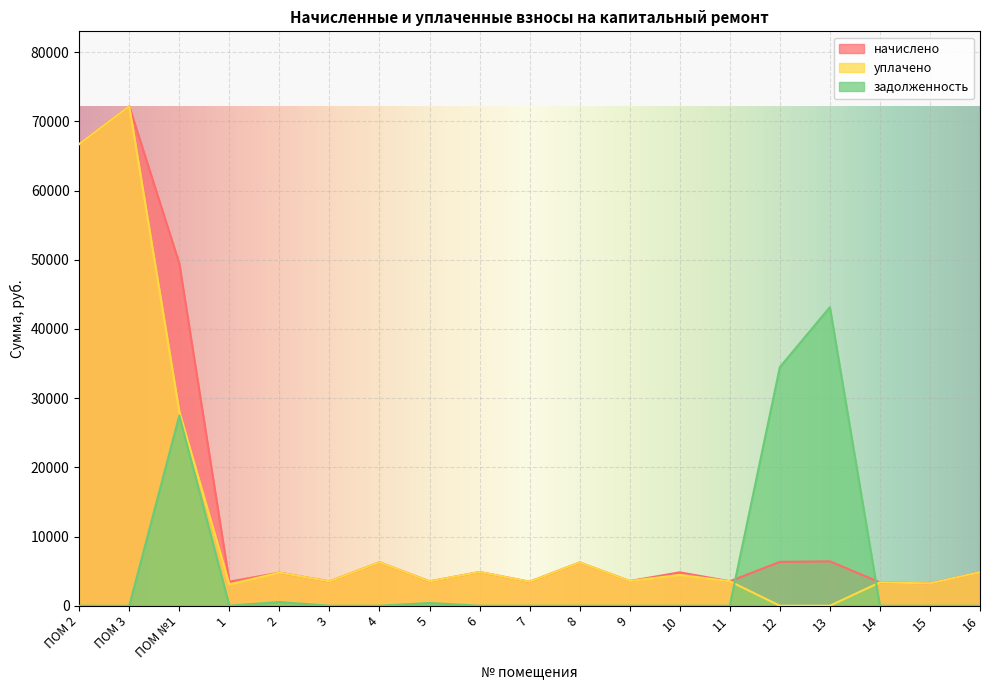

Which series has the largest range (max minus min)?

уплачено